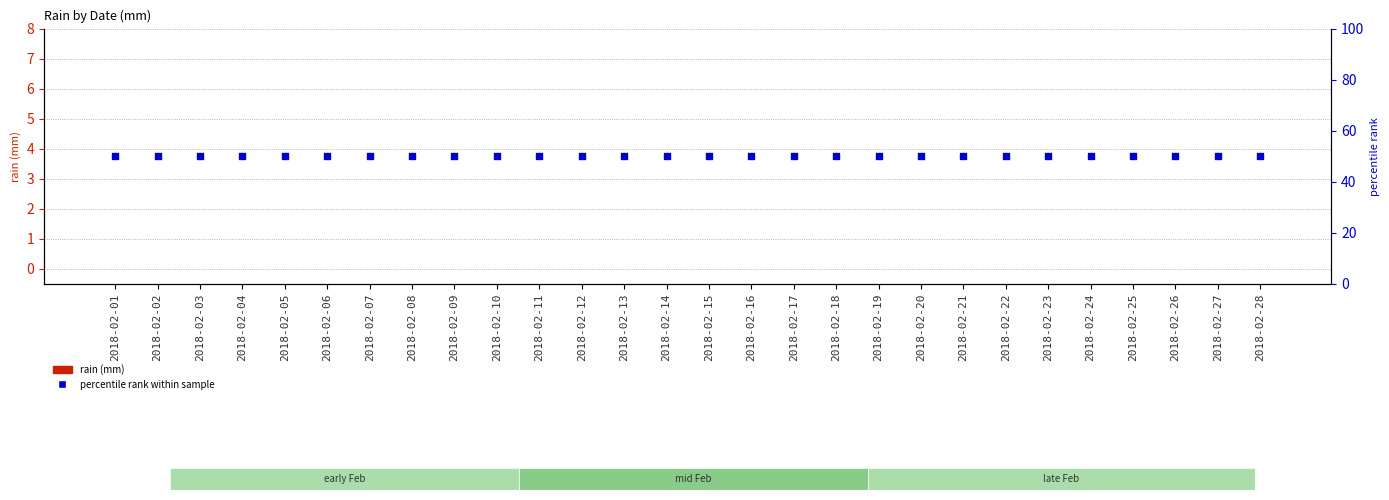

Which series has the largest total across all categories?

percentile rank within sample